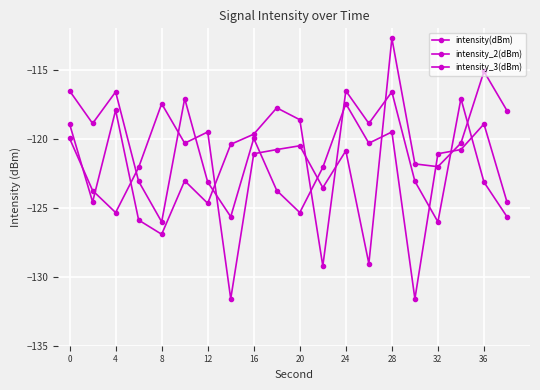

True or false: intensity_3(dBm) and intensity_2(dBm) cross at least once.

True